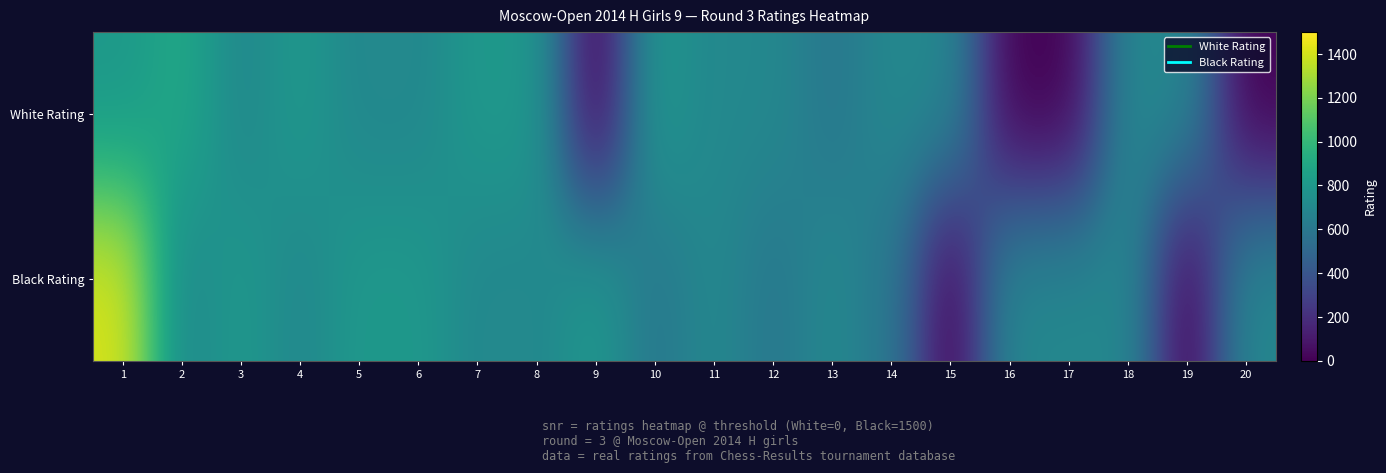

What is the total value across all series at 4?

1500